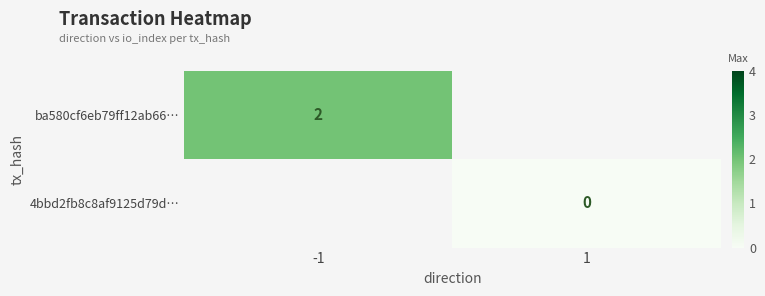

Is it true that ba580cf6eb79ff12ab66… equals 1 at -1?

False